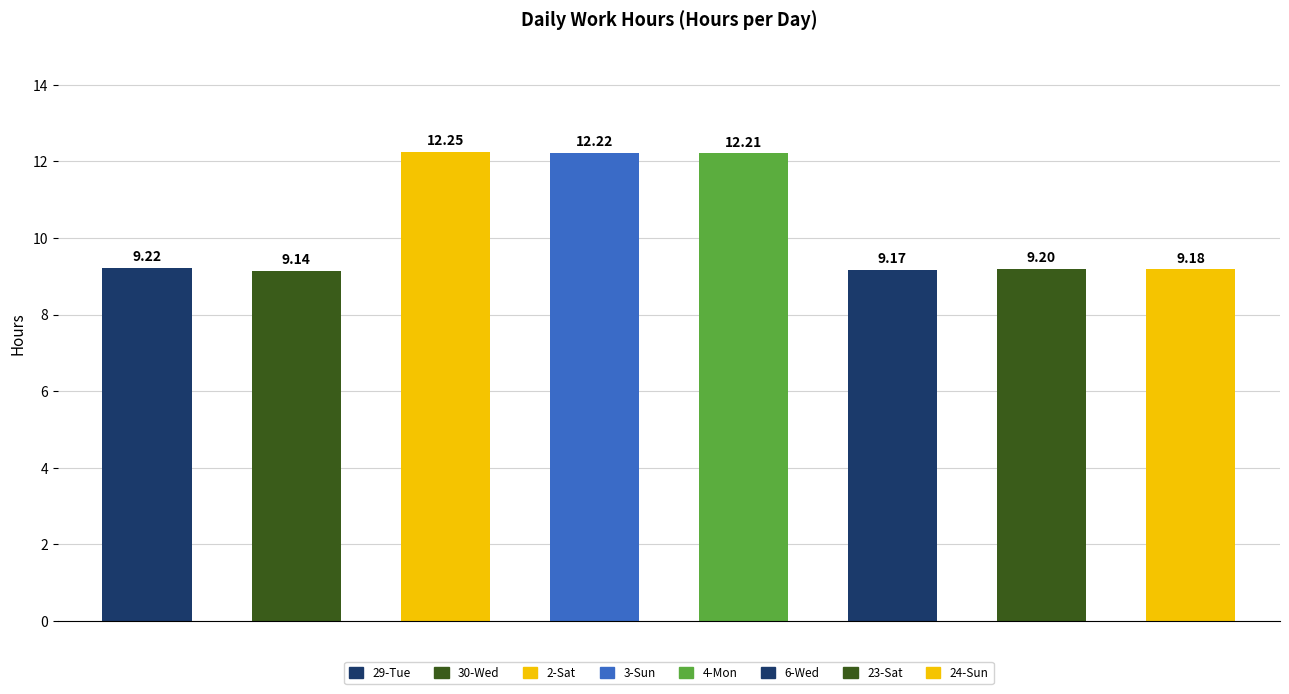

At which label is the value closest to 10?

29-Tue